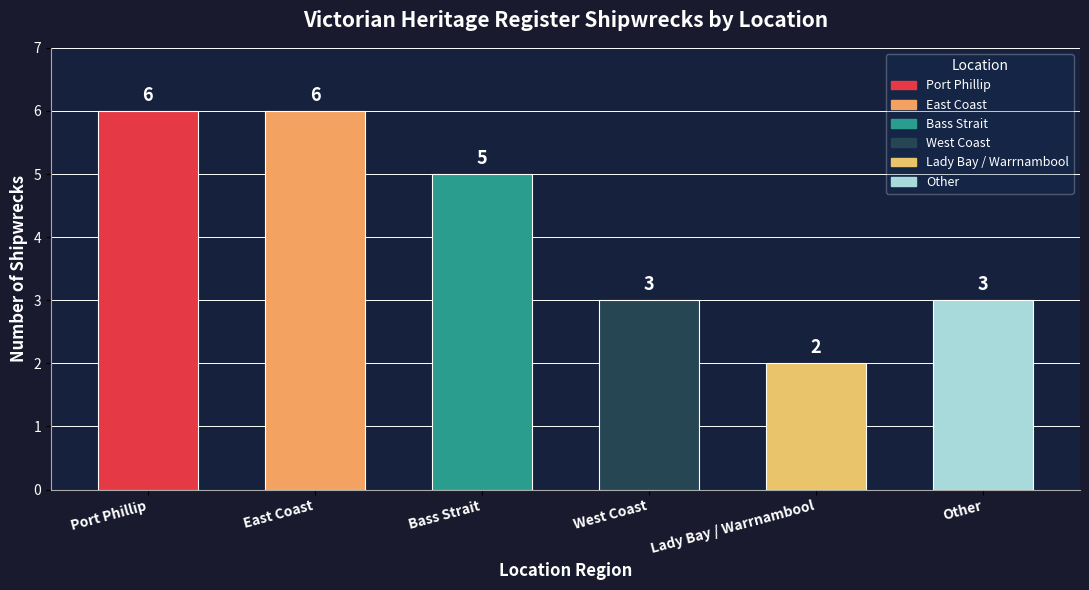

Reading left to right, transcribe all the data shown in this chart.

Port Phillip=6	East Coast=6	Bass Strait=5	West Coast=3	Lady Bay / Warrnambool=2	Other=3